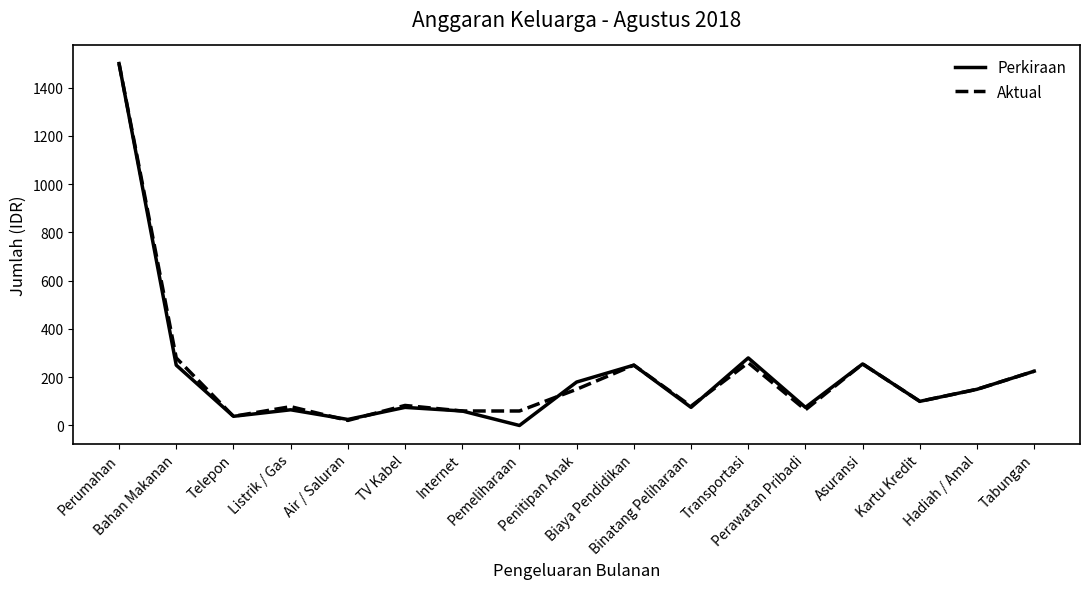

What is the greatest value displayed?

1500